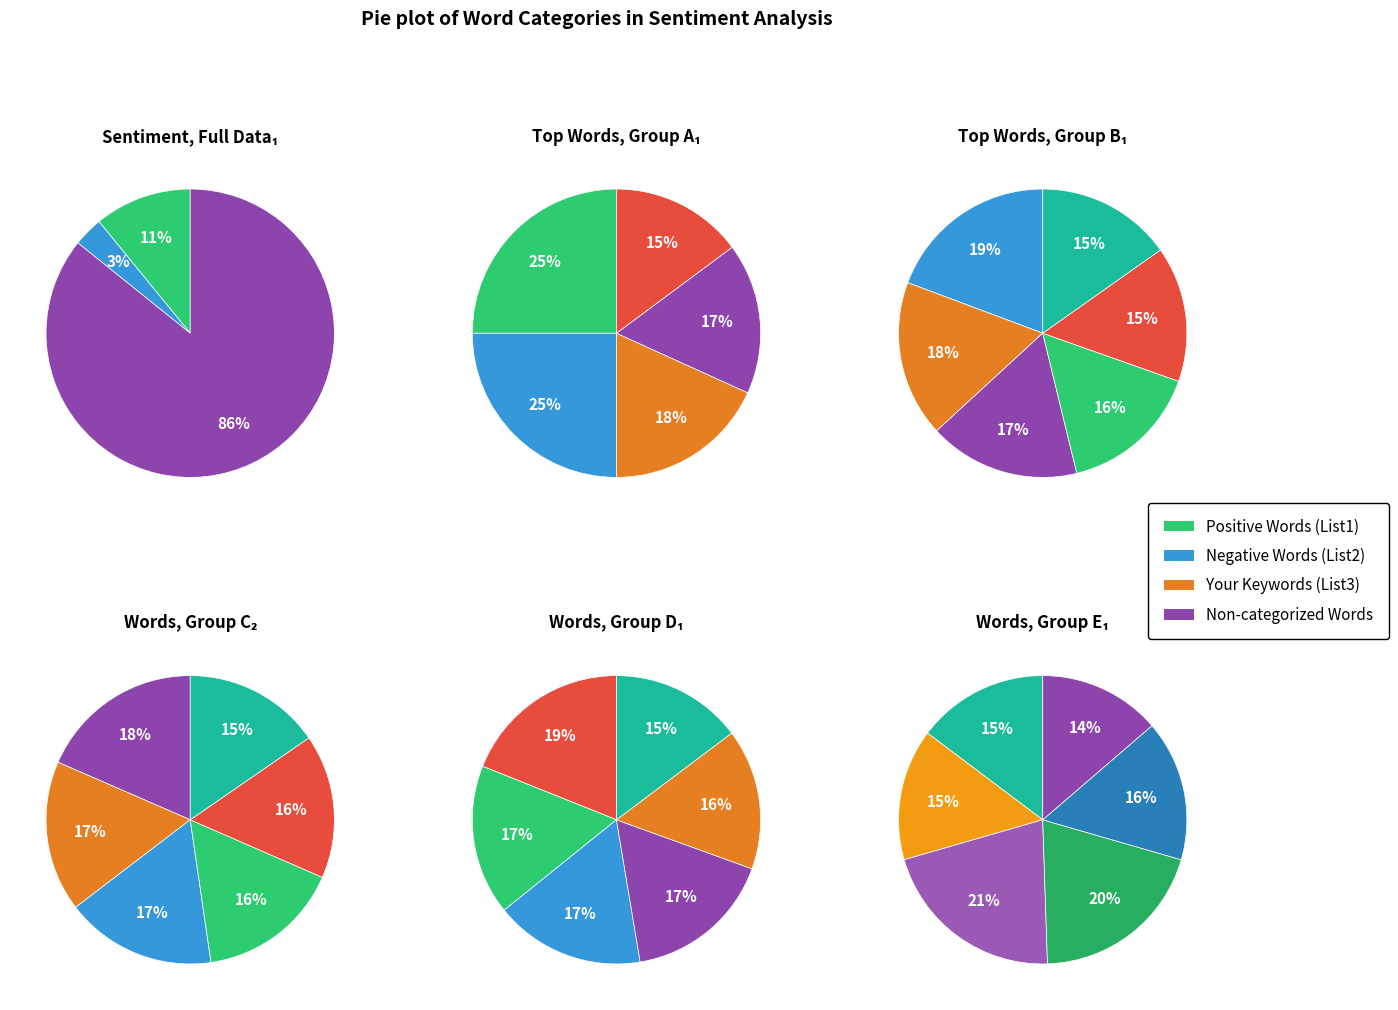

Which category has the smallest portion of the pie?

2